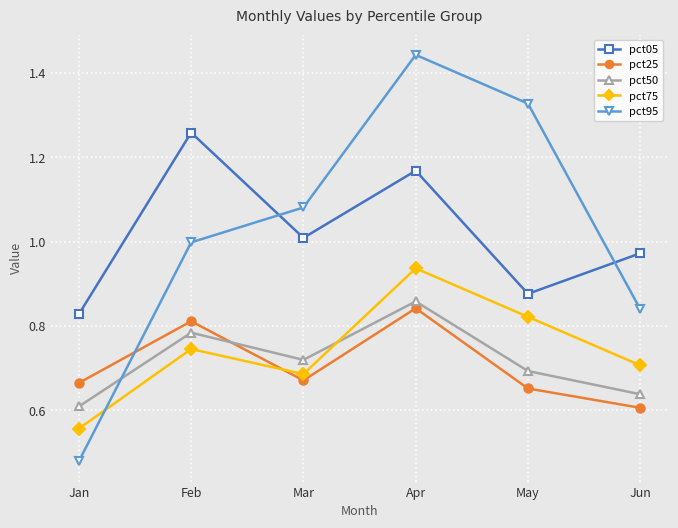

Where is the first local maximum for pct05?

Feb